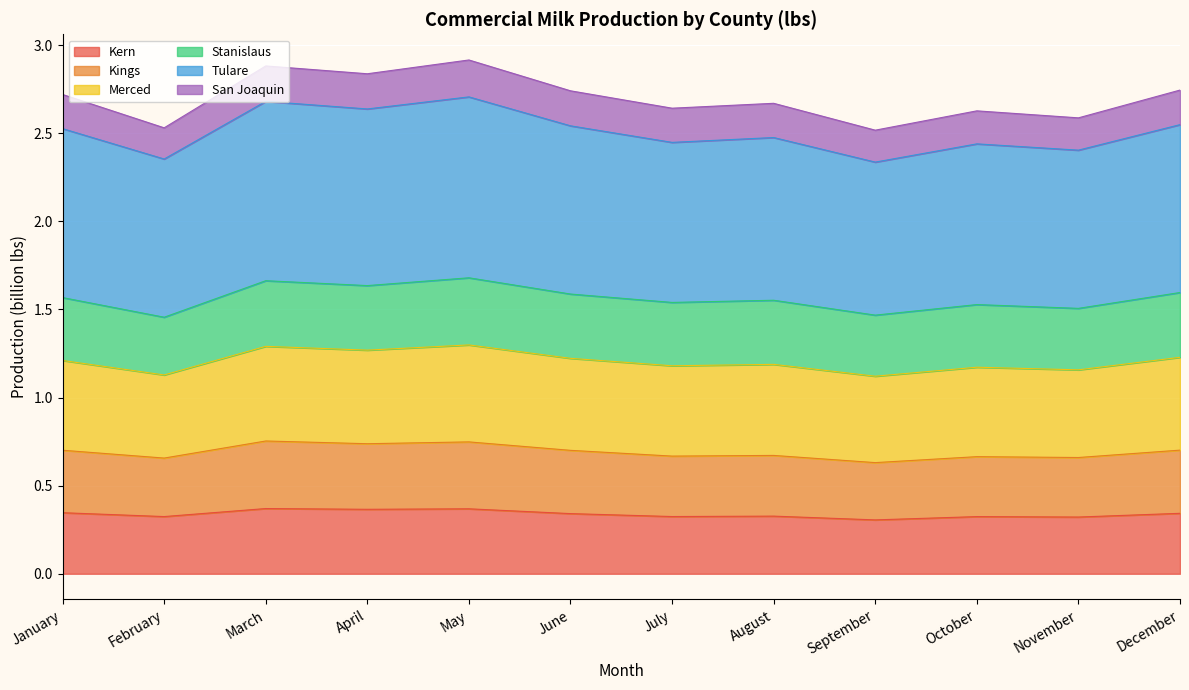

Which category has the highest value in the Tulare series?

May